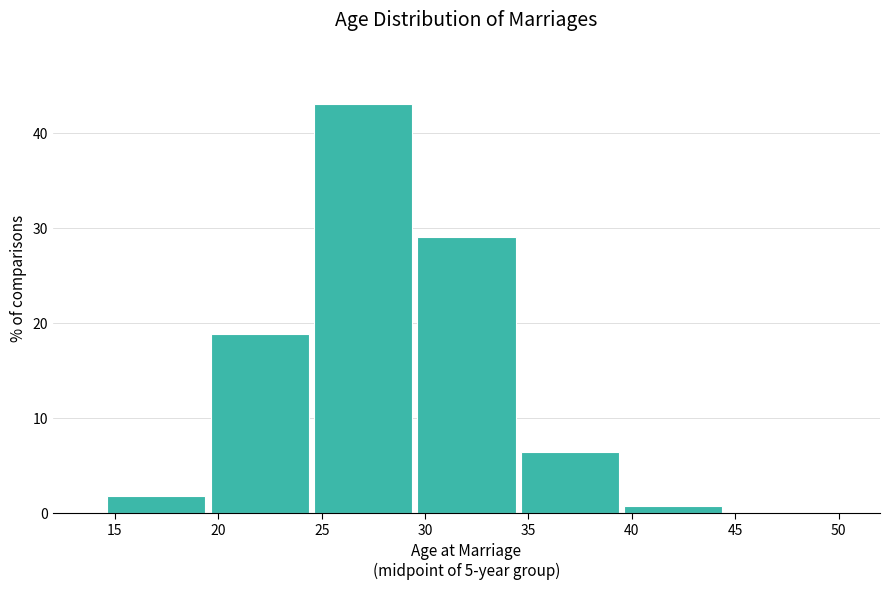

The value at 45 is 0.0. True or false?

True